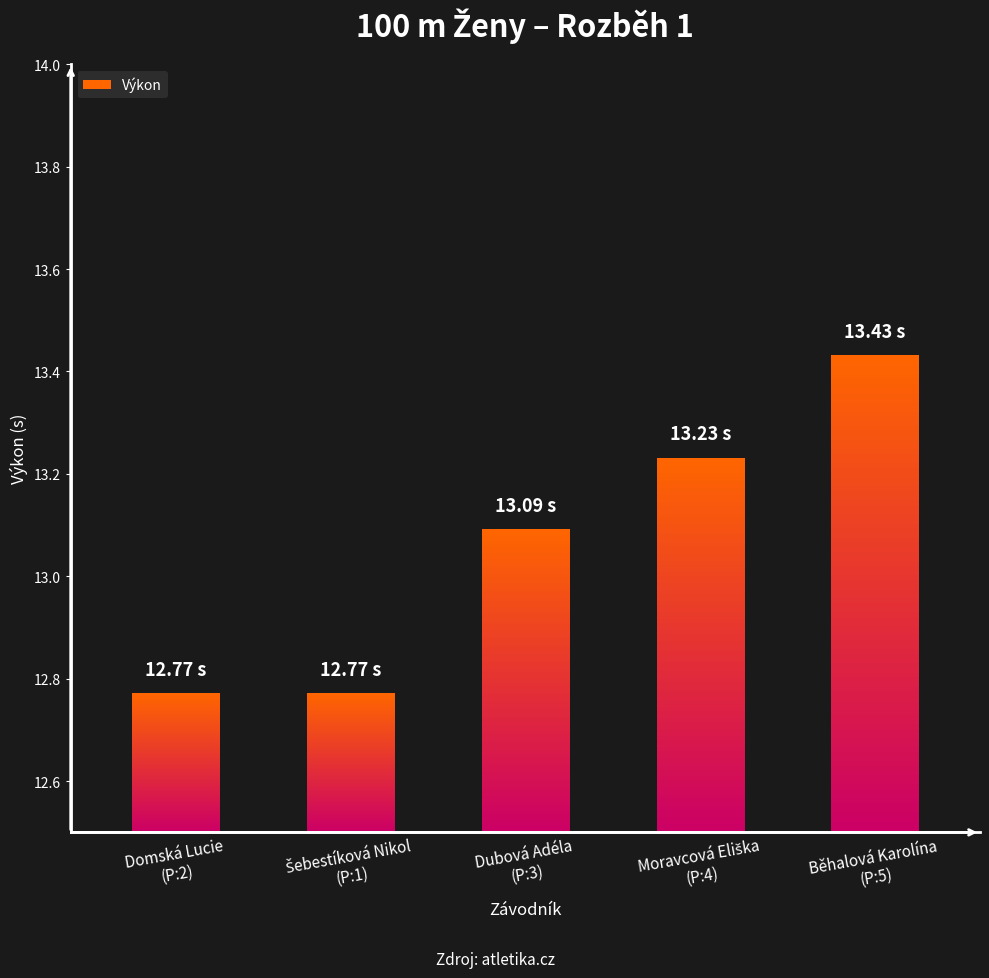

At which label does the data first exceed 13?

Dubová Adéla